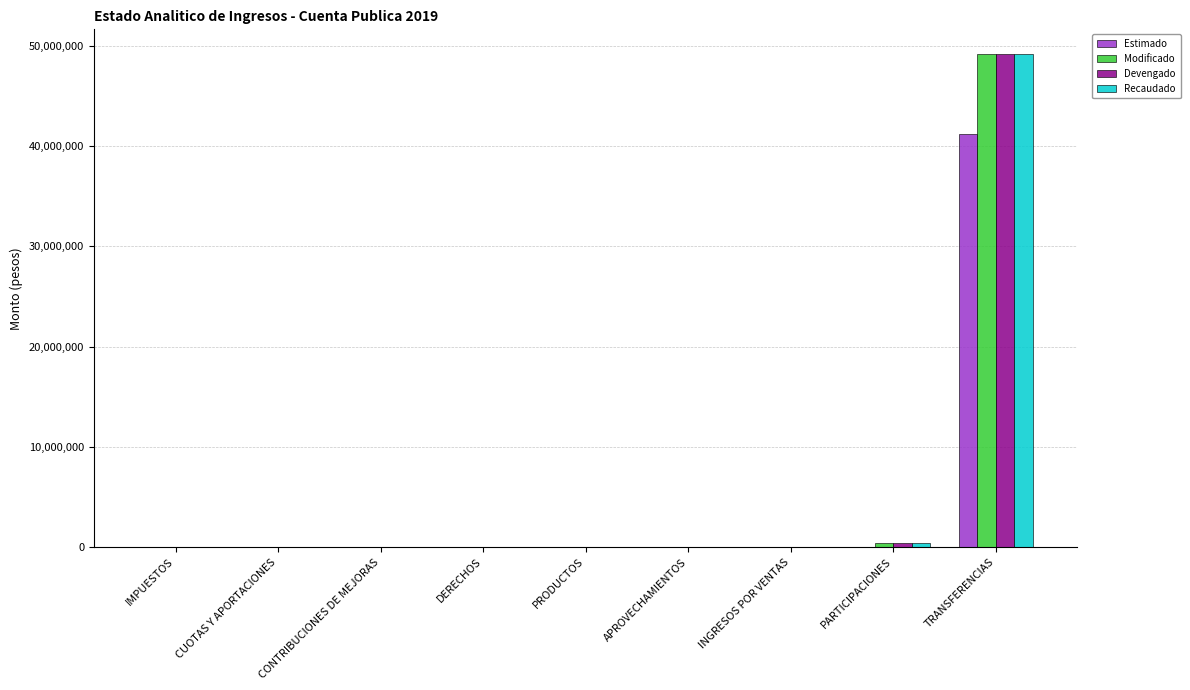

What is the average value of the Devengado series?

5509493.8